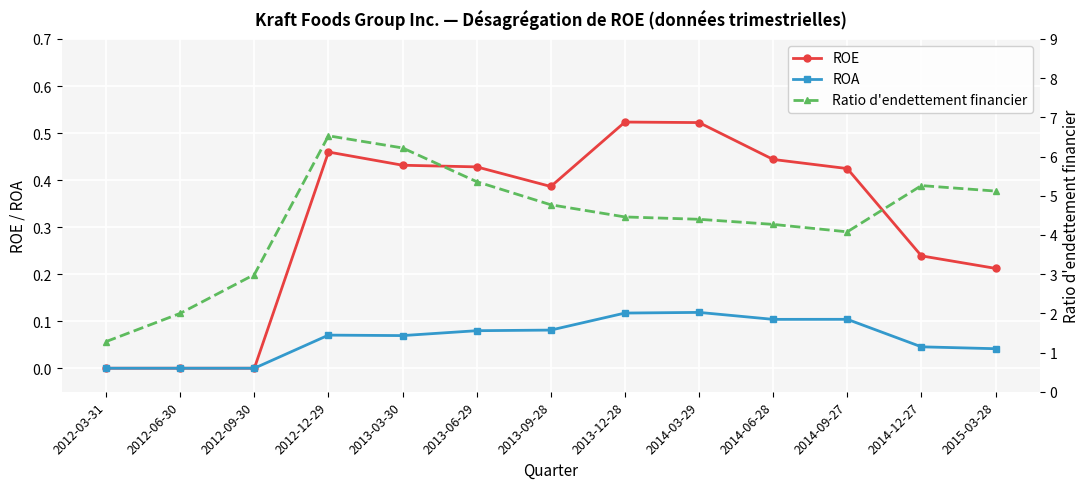

The value of Ratio d'endettement financier at 2013-09-28 is 4.8. True or false?

True